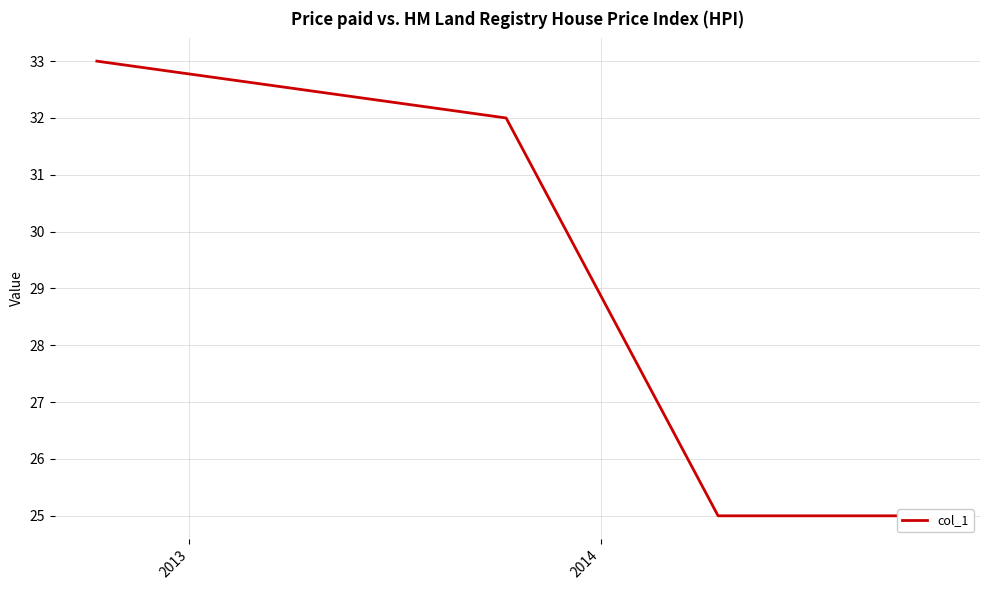

What is the maximum value shown in the chart?

33